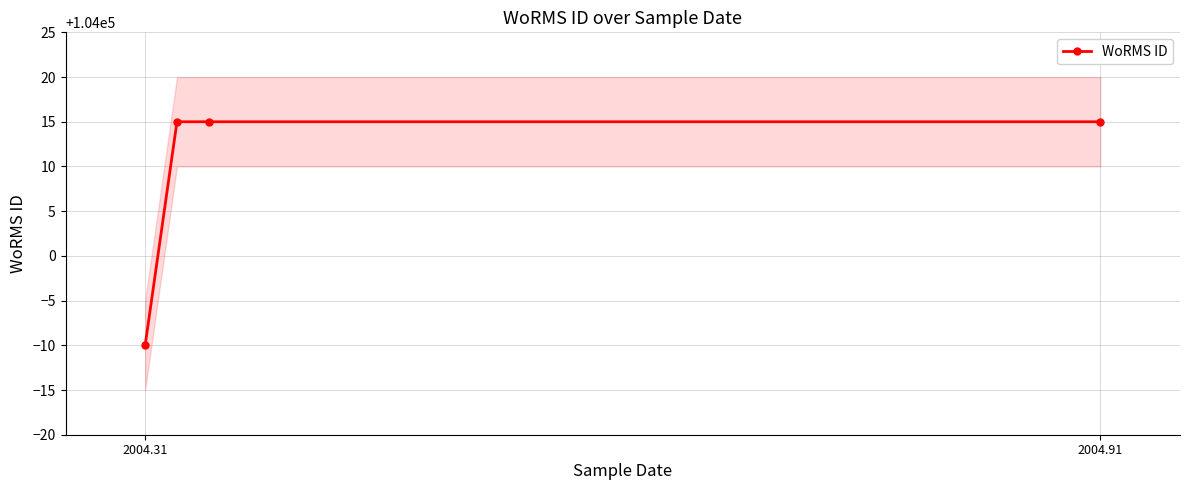

Rank the categories by value from lowest to highest.

2004.31, 2004.91, 2, 3